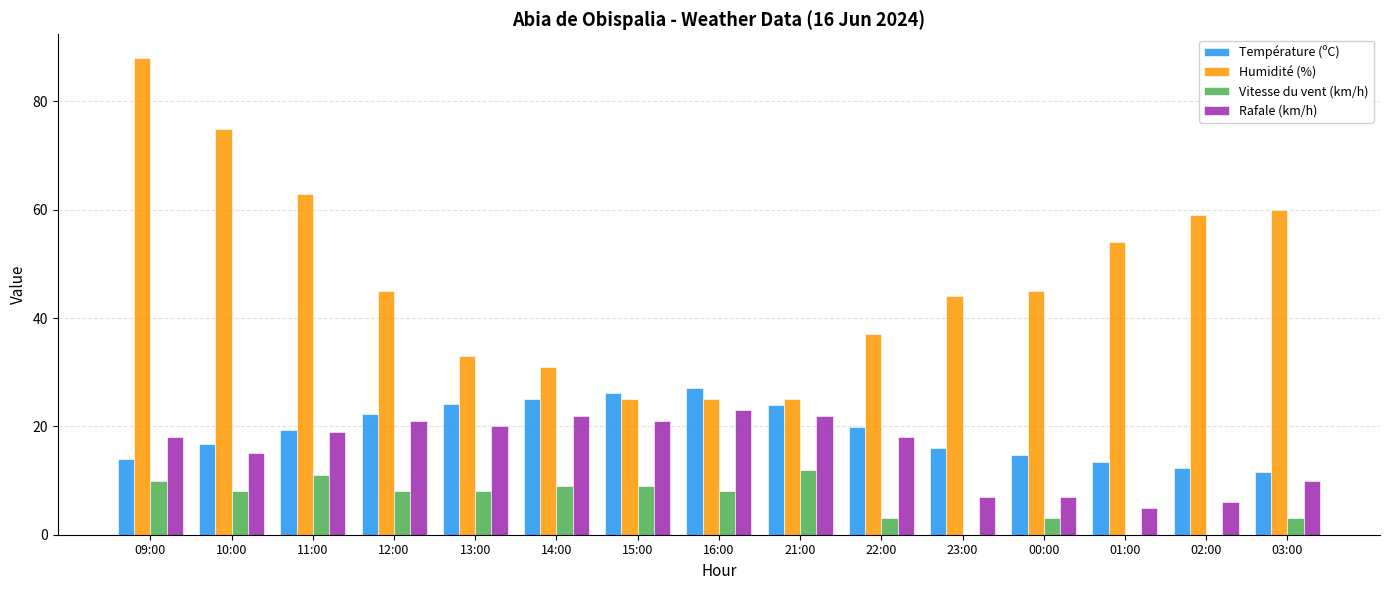

At which category does the chart reach its peak across all series?

09:00